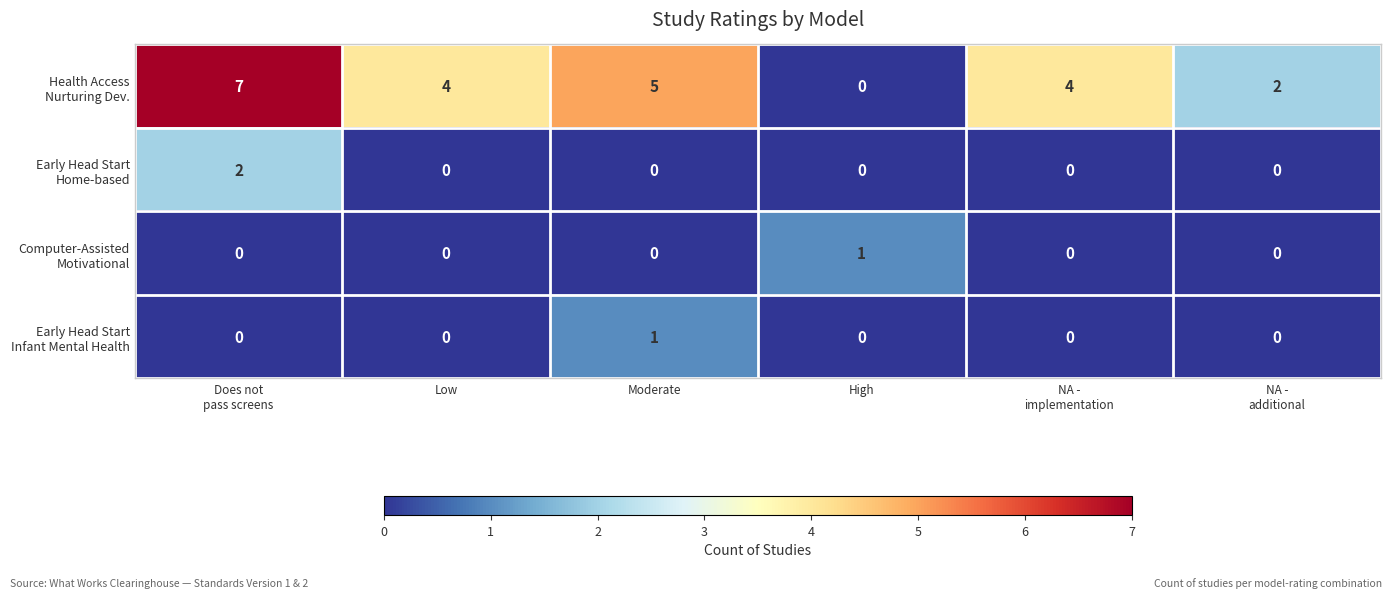

What is the maximum value shown in the chart?

7